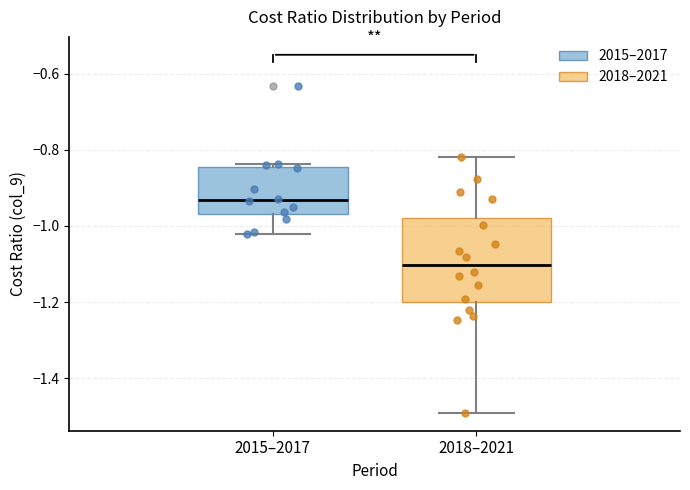

Which box is the tallest, from its lower edge to its upper edge?

2018–2021